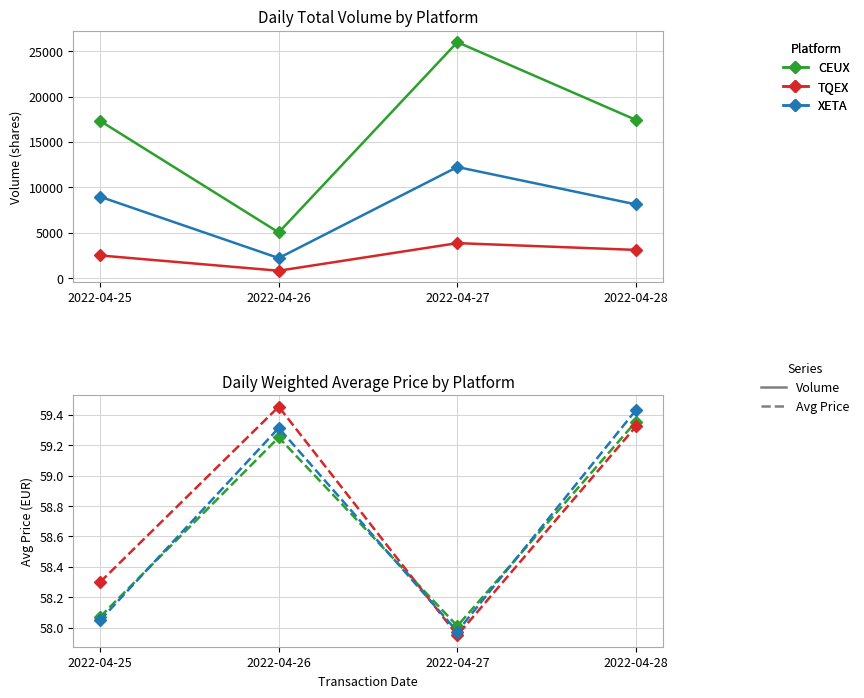

Is this an area chart (filled region under the line)?

No